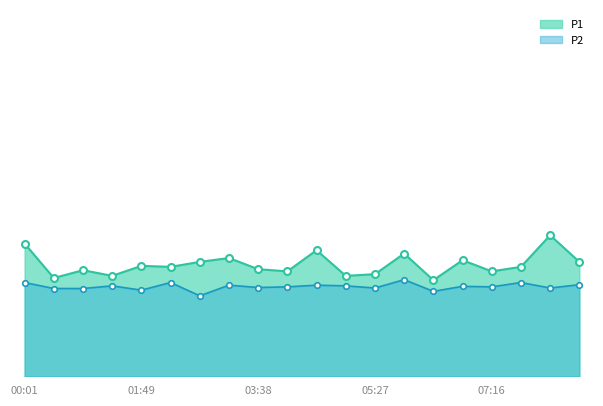

At which label does P1 first exceed 6?

00:01